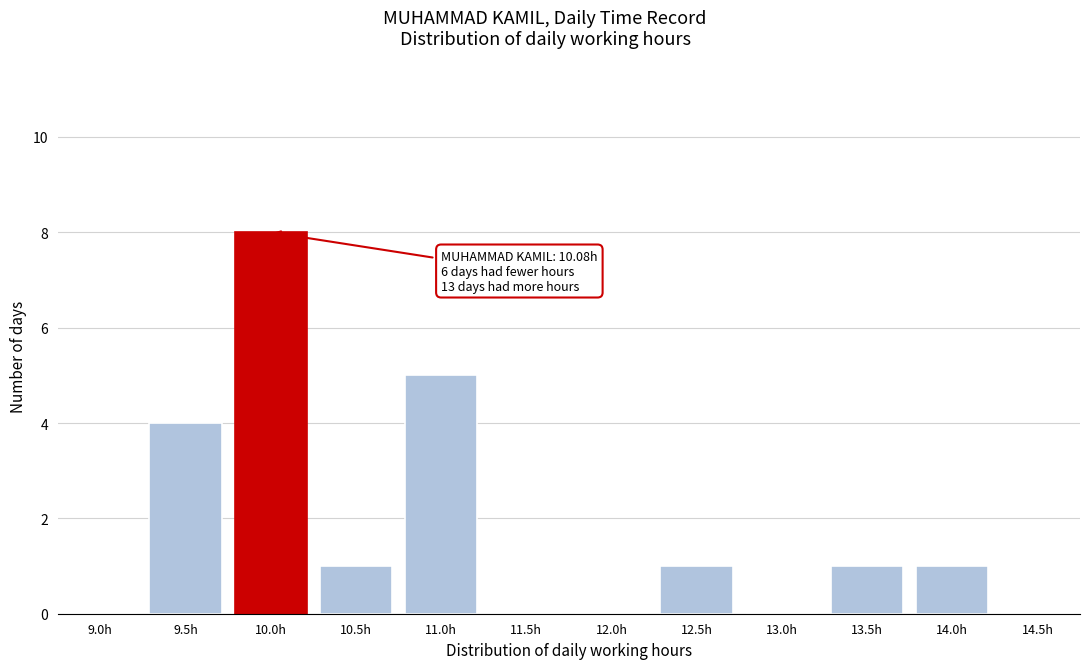

Reading left to right, extract all data points from this chart.

9.0h=0	9.5h=4	10.0h=8	10.5h=1	11.0h=5	11.5h=0	12.0h=0	12.5h=1	13.0h=0	13.5h=1	14.0h=1	14.5h=0